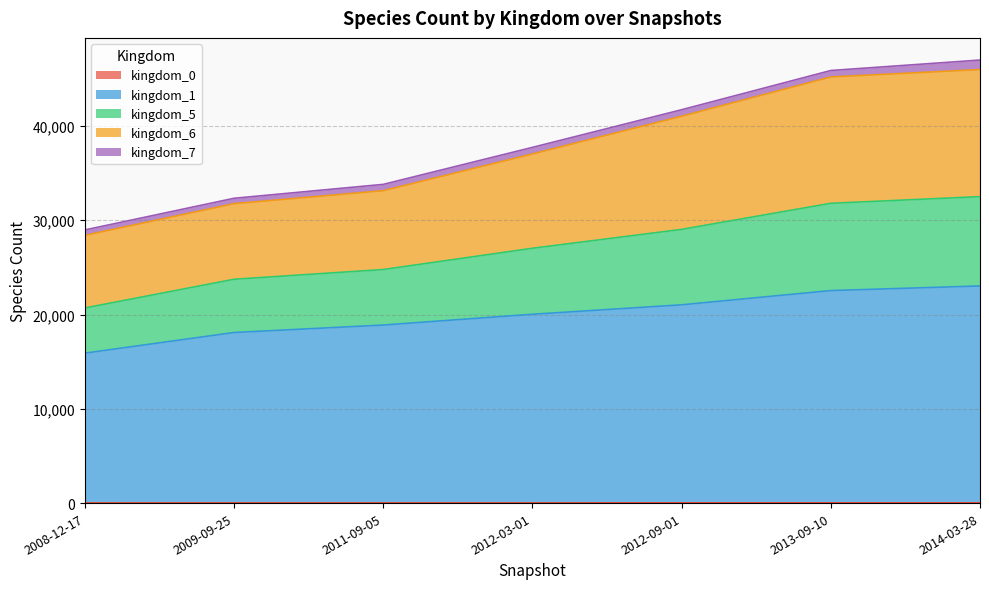

Between 2012-09-01 and 2009-09-25, which is larger?

2012-09-01